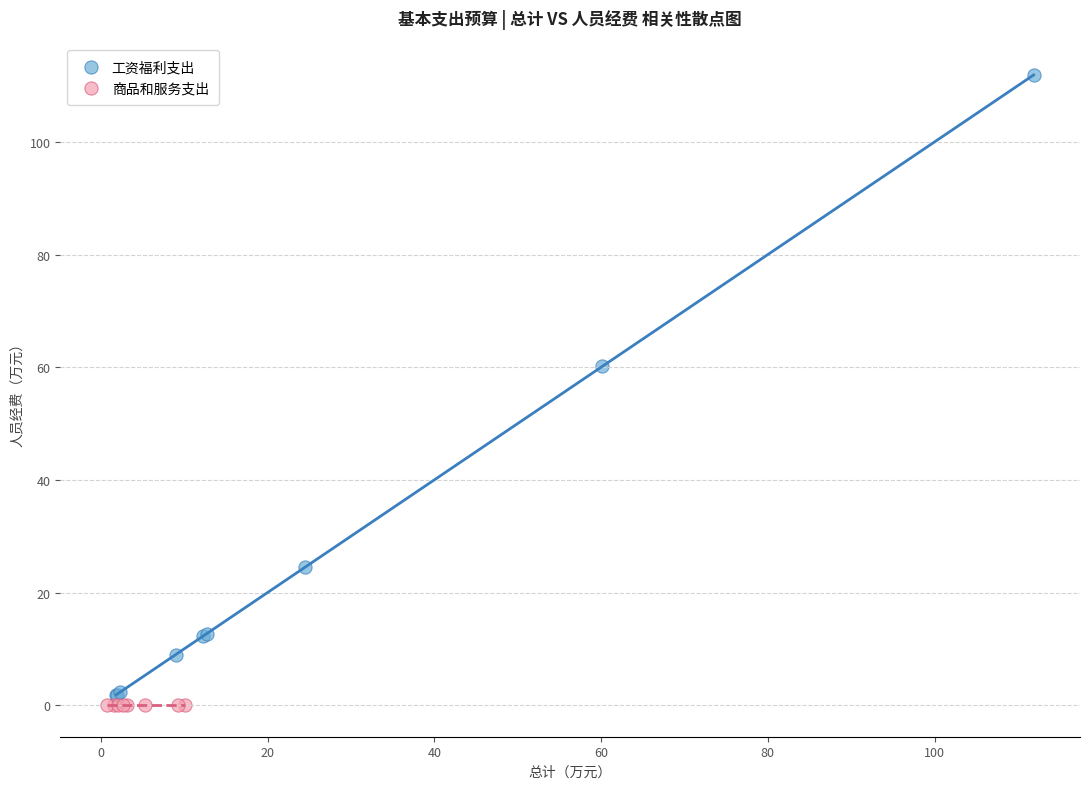

Which series reaches the maximum Y coordinate?

工资福利支出